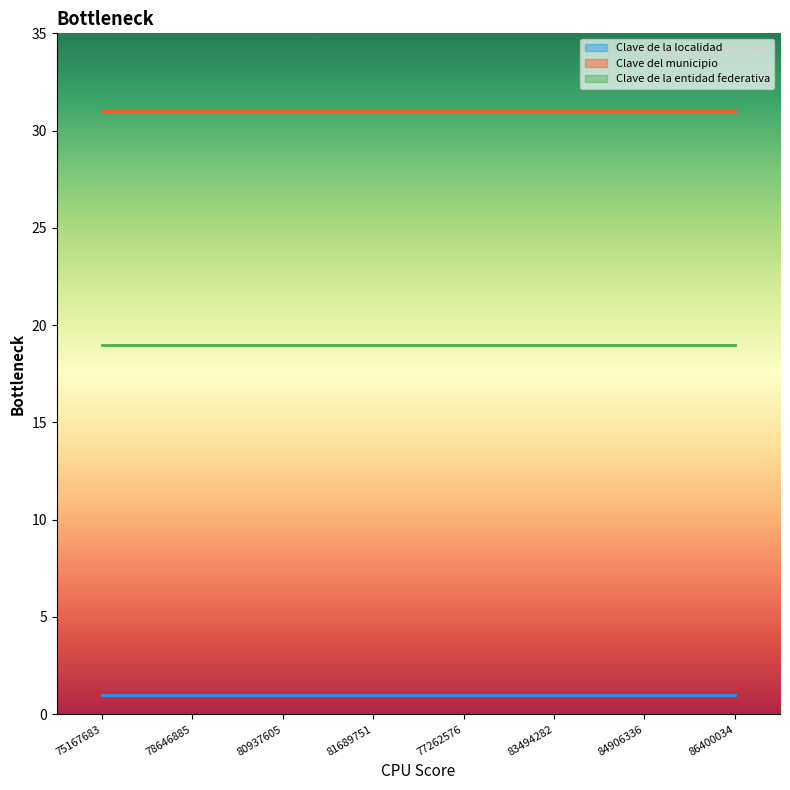

List the series in order of their peak value, highest first.

Clave del municipio, Clave de la entidad federativa, Clave de la localidad